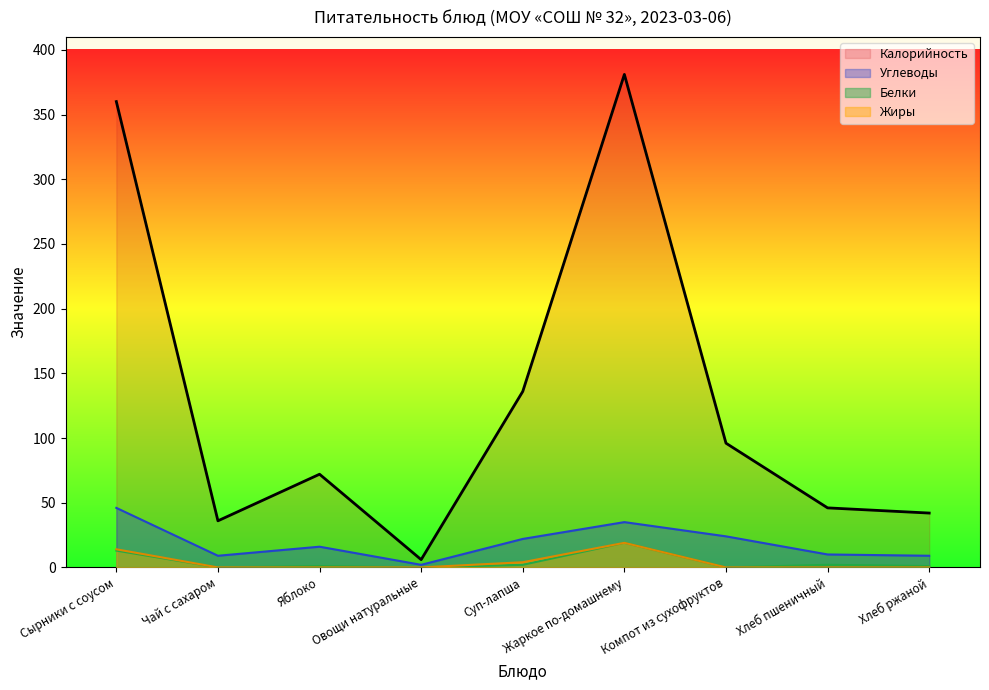

Does the chart display data point markers on the line(s)?

No